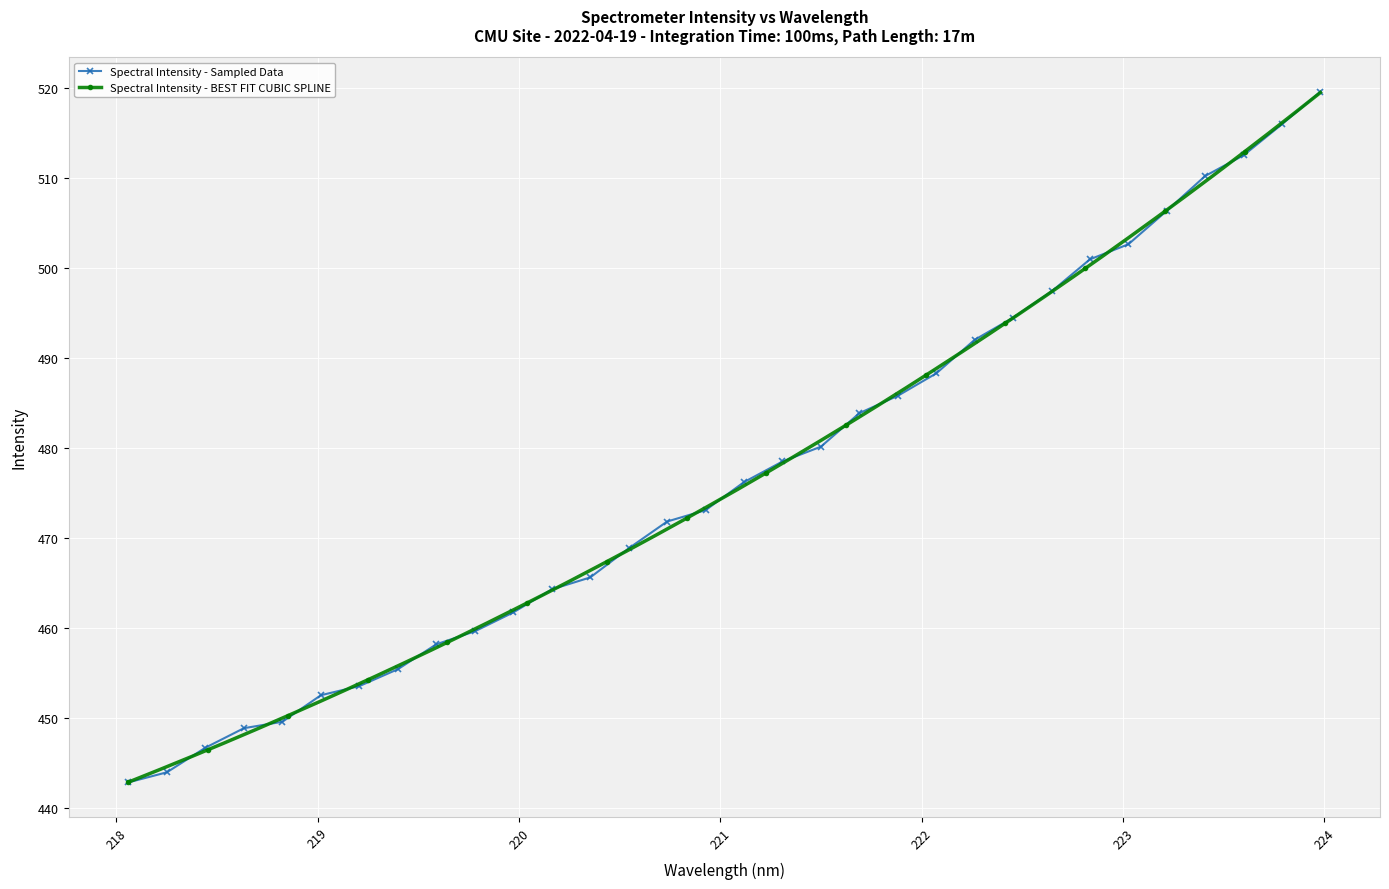

What is the smallest value displayed?

442.9